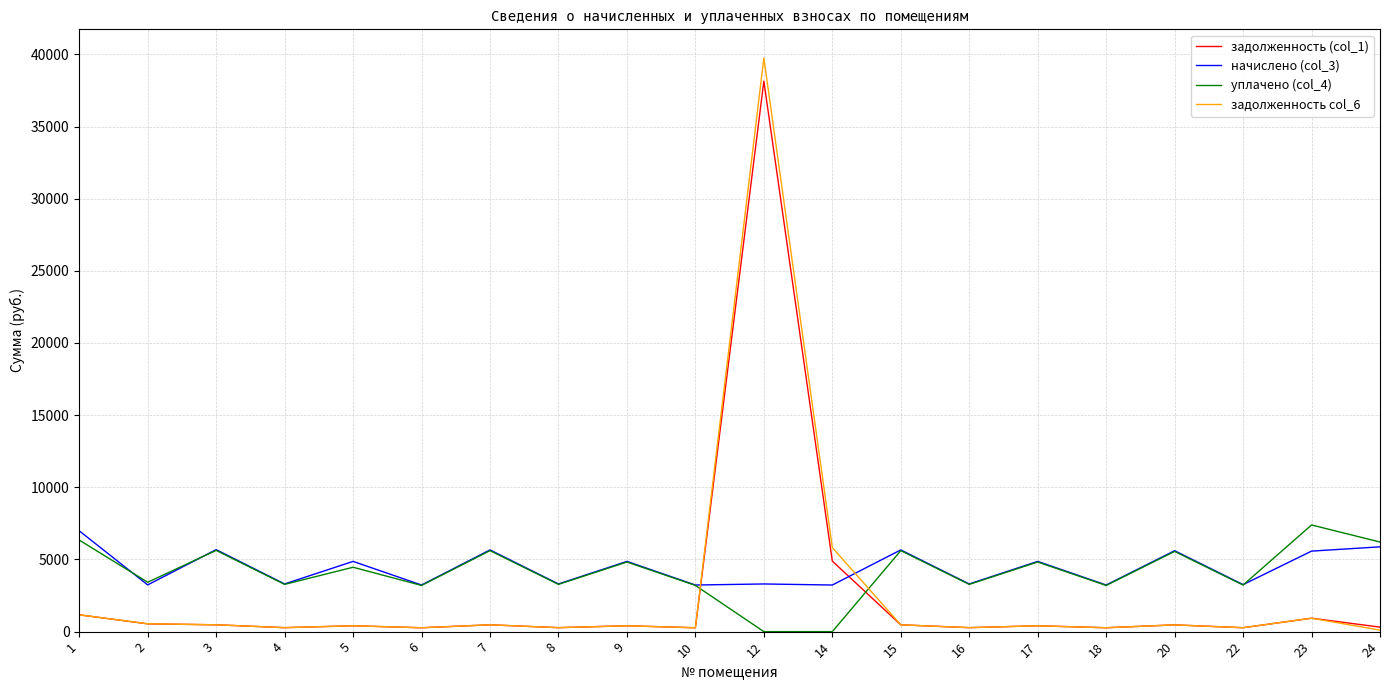

True or false: задолженность col_6 and уплачено (col_4) cross at least once.

True